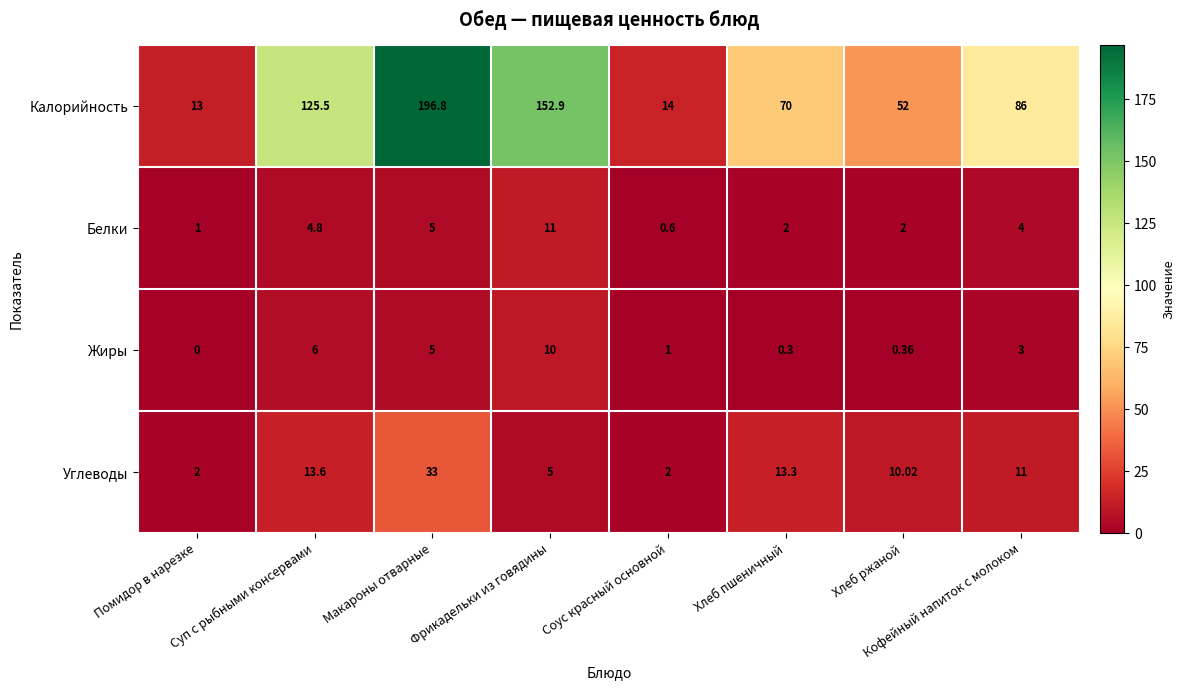

Which series has the widest spread of values?

Калорийность